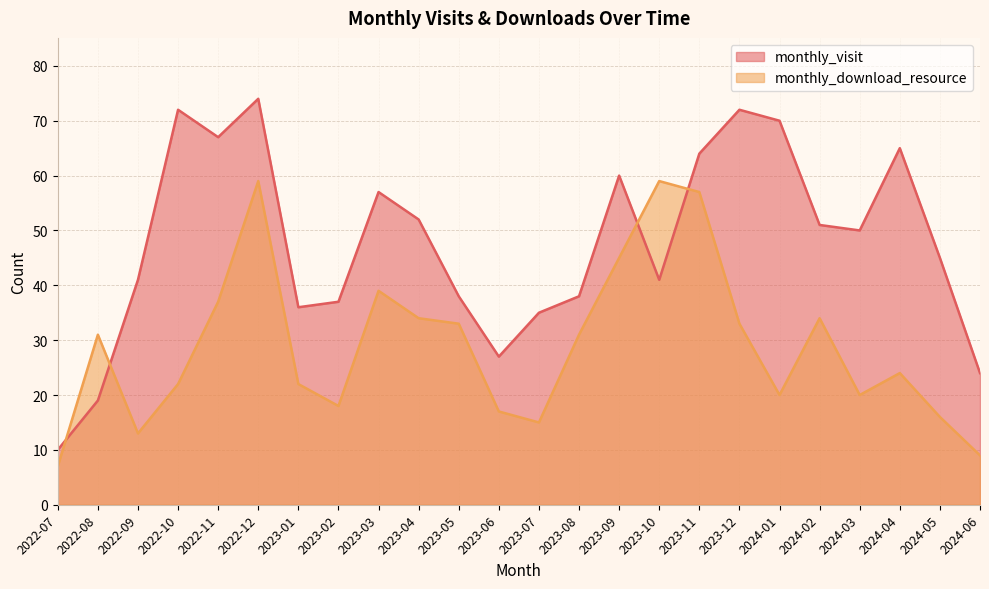

Rank the series by their maximum value, from highest to lowest.

monthly_visit, monthly_download_resource